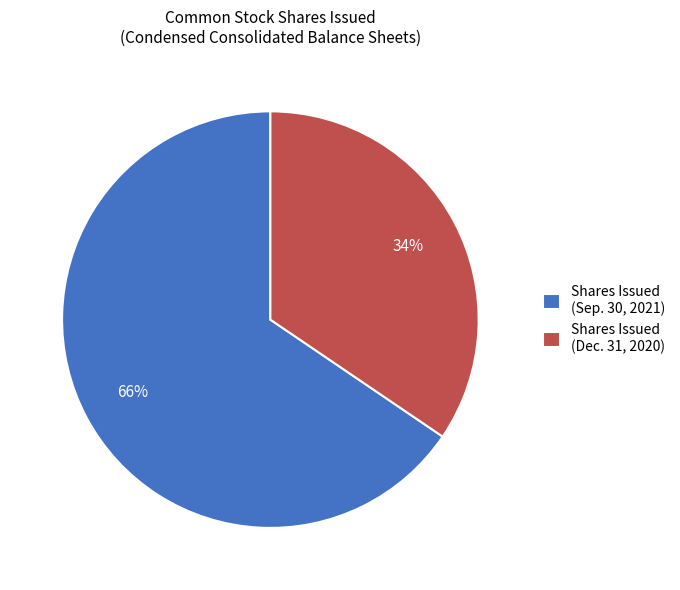

Do Shares Issued (Dec. 31, 2020) and Shares Issued (Sep. 30, 2021) together represent more than half of the pie?

Yes